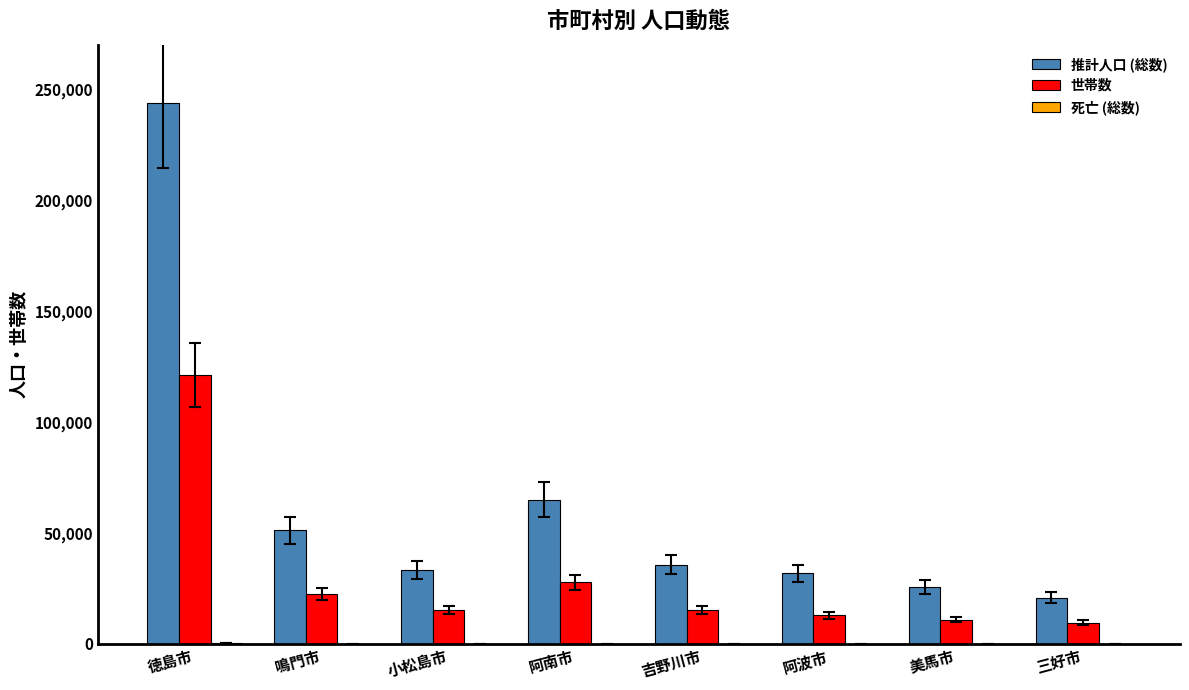

At which category is the sum across all series the highest?

徳島市